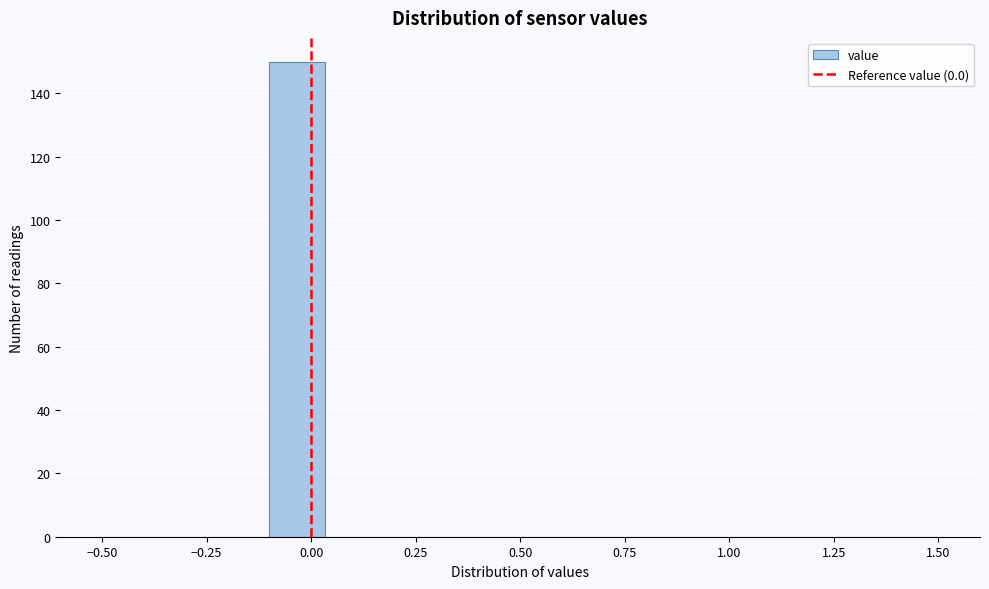

Around what value on the x-axis is the tallest bar? Give the approximate position of its centre, as read against the axis.

-0.05